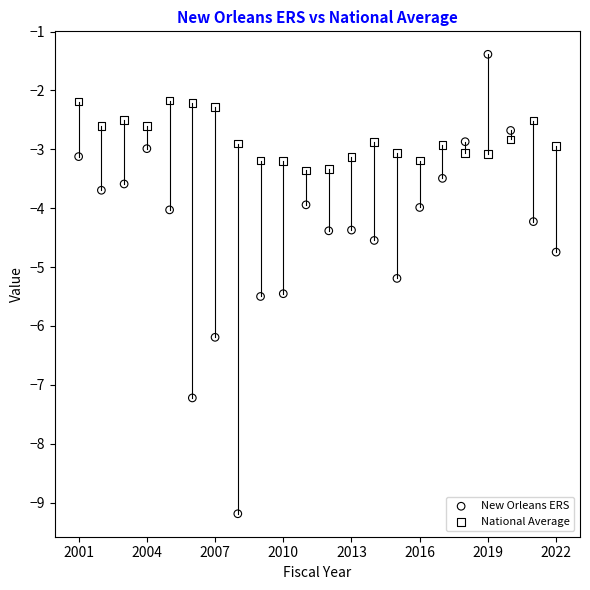

Which series has the widest spread of Y values?

New Orleans ERS